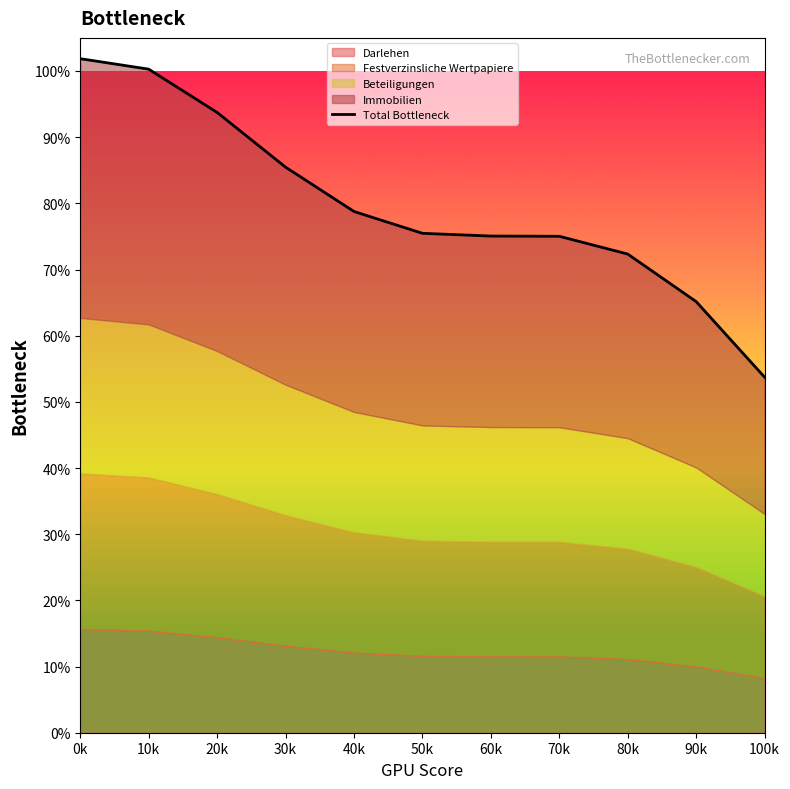

Which label corresponds to the largest value in the chart?

0k